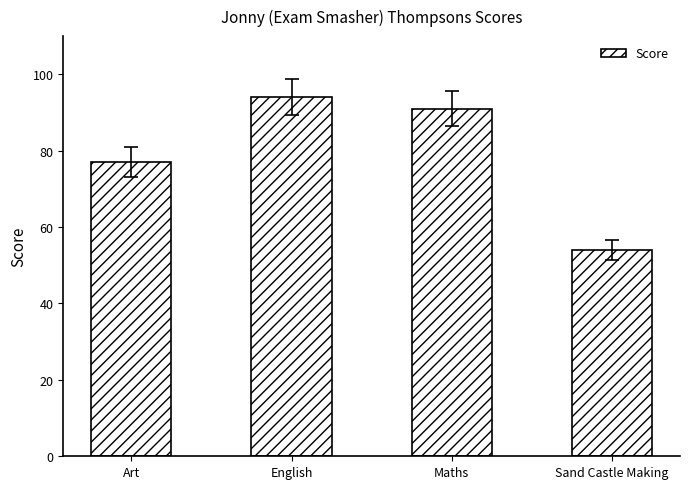

Between Sand Castle Making and Art, which is larger?

Art